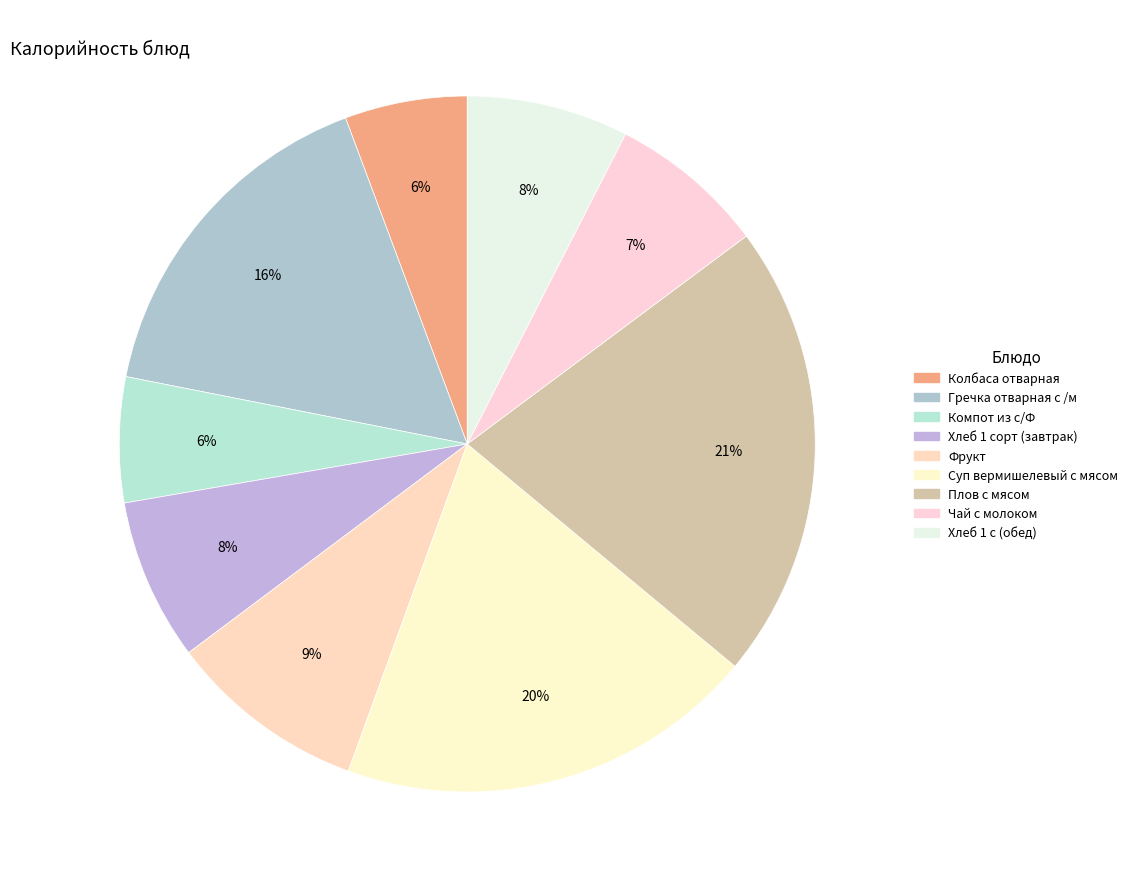

Rank the categories by value from lowest to highest.

Колбаса отварная, Компот из с/Ф, Чай с молоком, Хлеб 1 сорт (завтрак), Хлеб 1 с (обед), Фрукт, Гречка отварная с /м, Суп вермишелевый с мясом, Плов с мясом